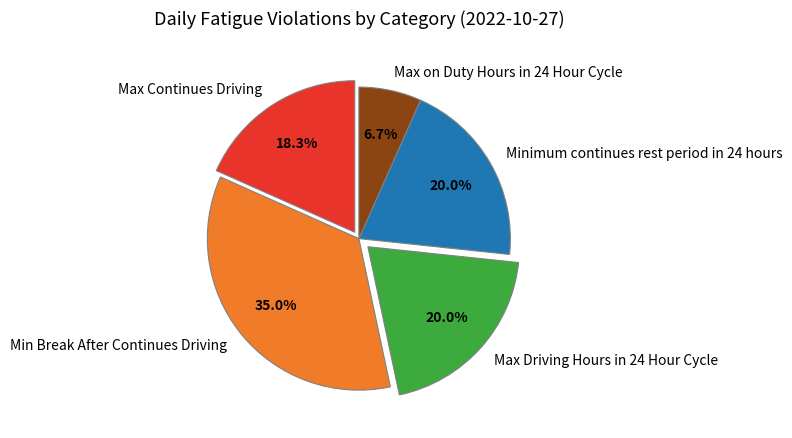

Does any single category account for the majority?

No